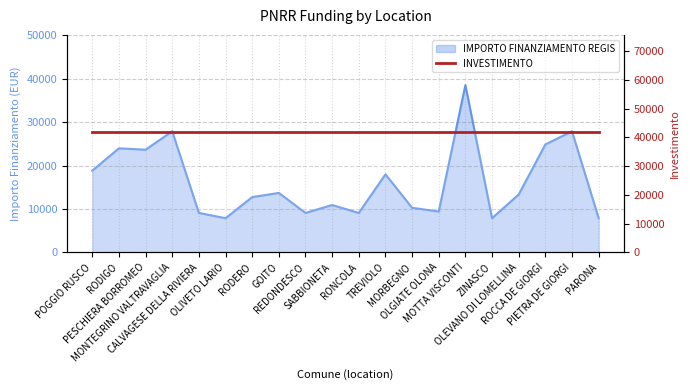

Which label corresponds to the smallest value in the chart?

OLIVETO LARIO